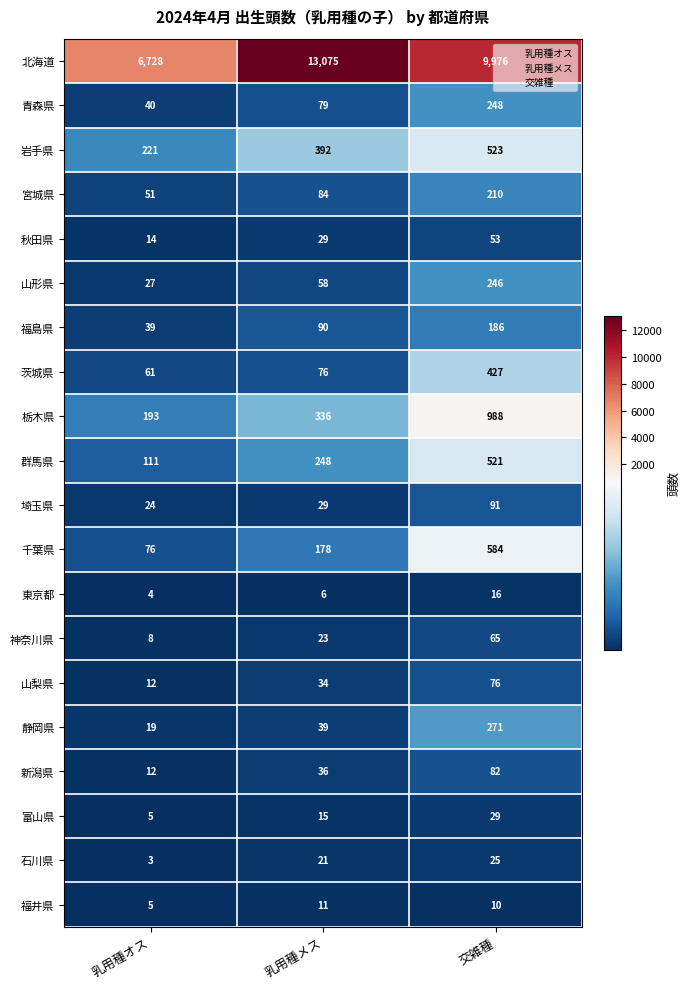

Which series has the largest total across all categories?

北海道